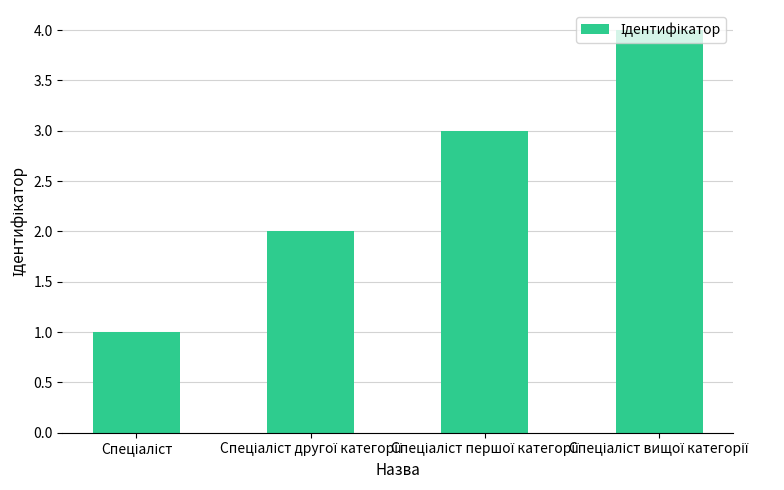

What is the sum of all values?

10